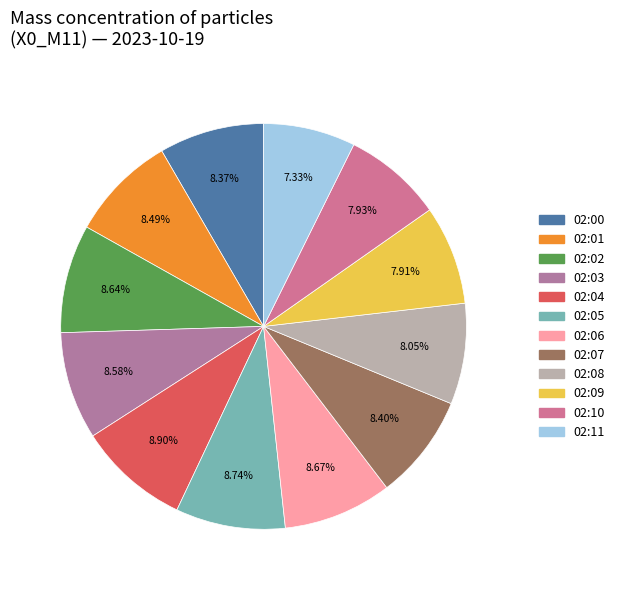

Is it true that 02:01 is 2% of the pie?

False